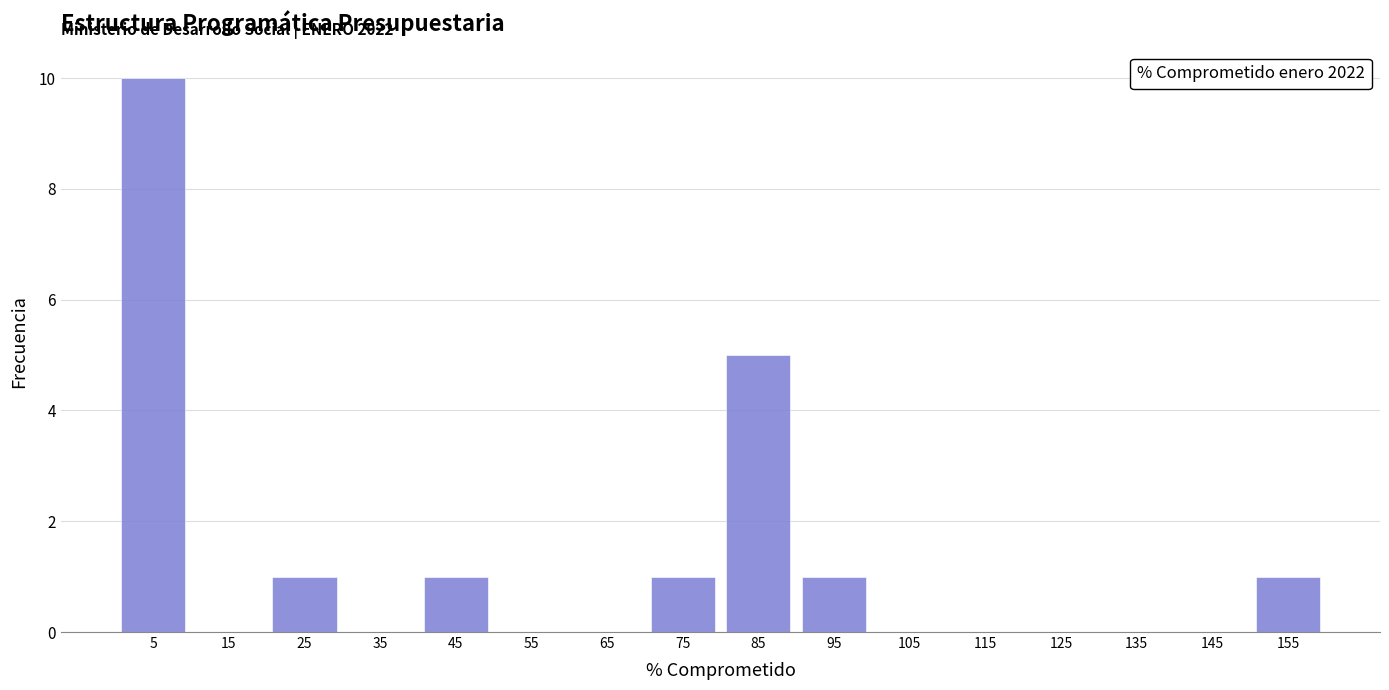

Over which range of the x-axis is the bar tallest?

0 to 10